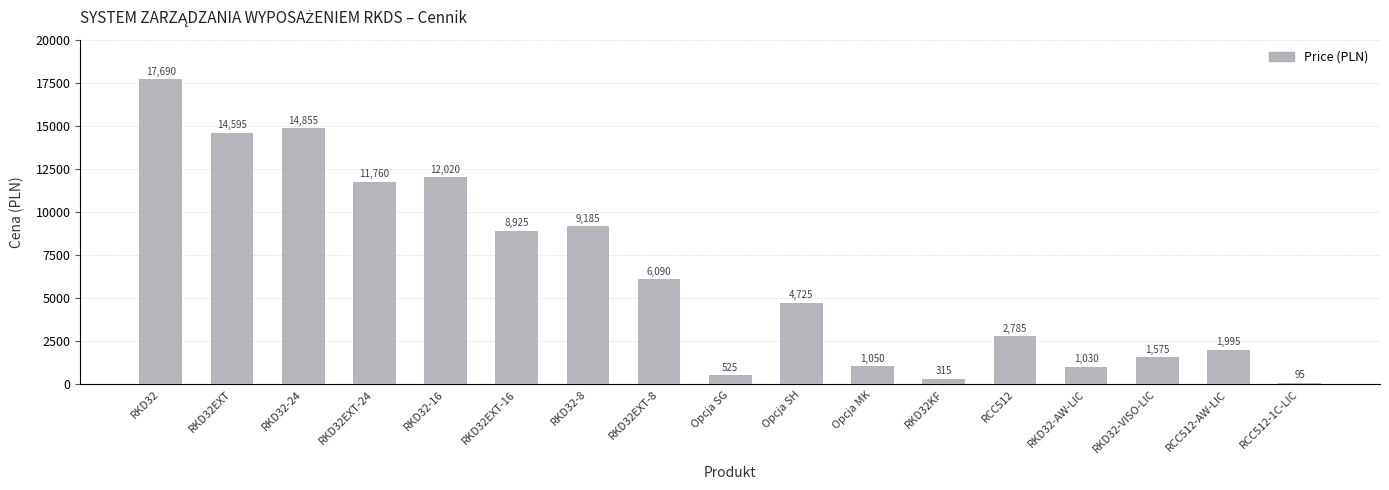

What is the sum of the values at RKD32EXT-16 and RKD32-8?

18110